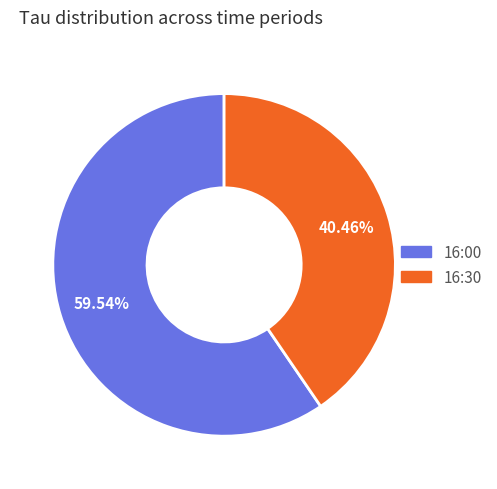

Is there any slice that represents more than half of the pie?

Yes